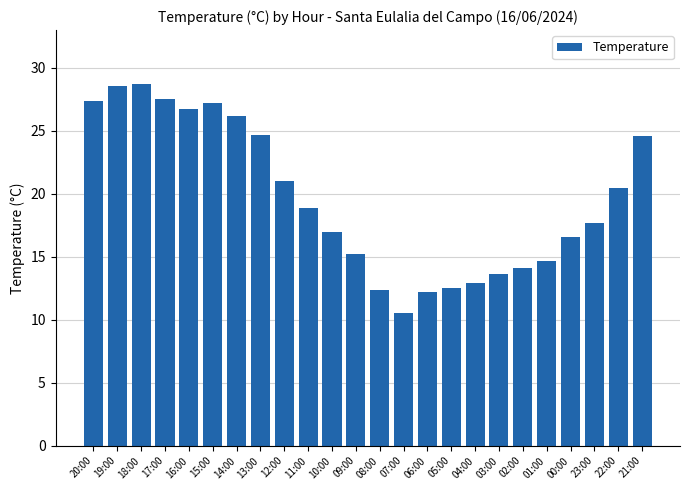

How many values are below 18?

12